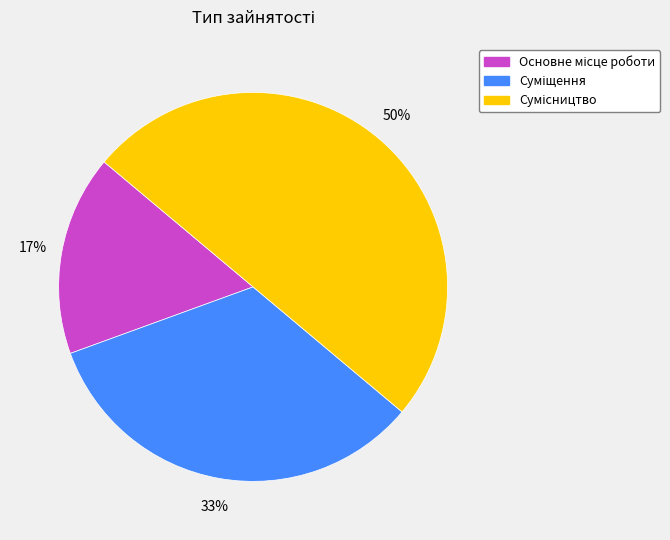

To the nearest percent, what is the difference between the largest and smallest slice percentages?

33%